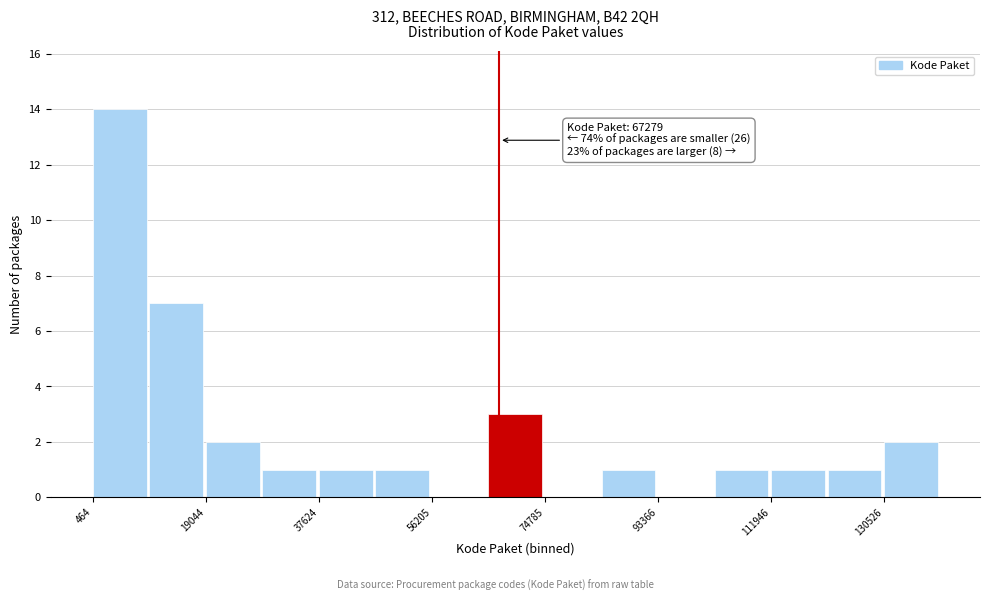

Over which range of the x-axis is the bar tallest?

0 to 10000